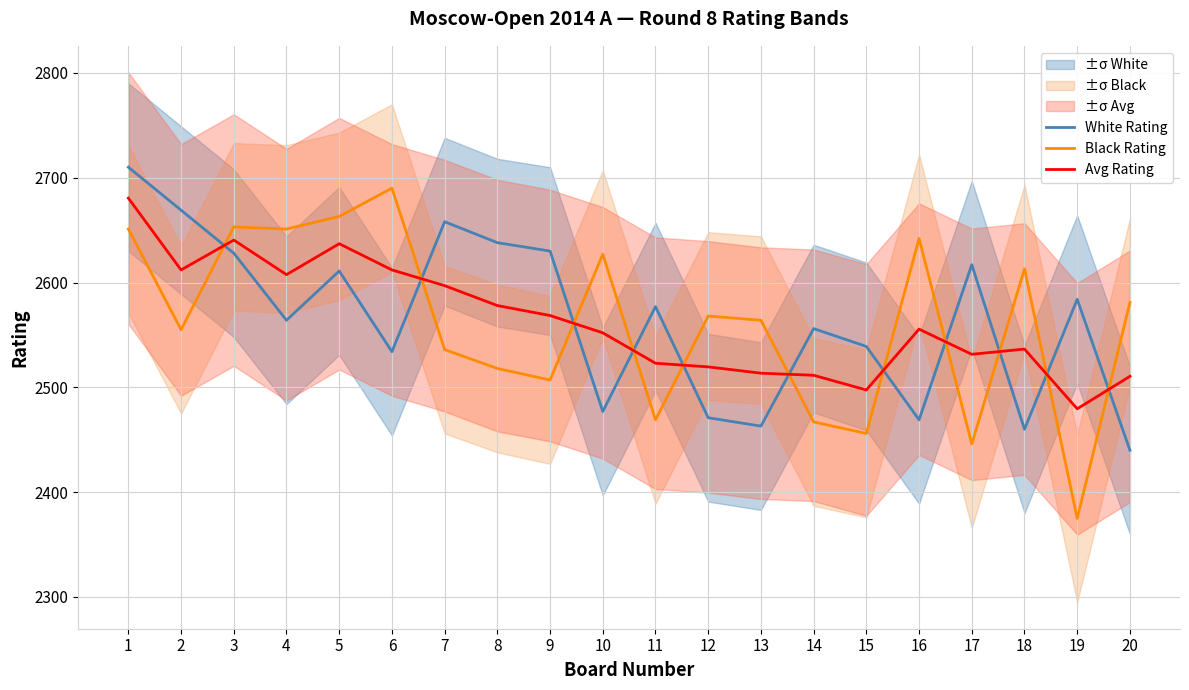

What is the value of the Black Rating point at the 10th from the left?

2627.0